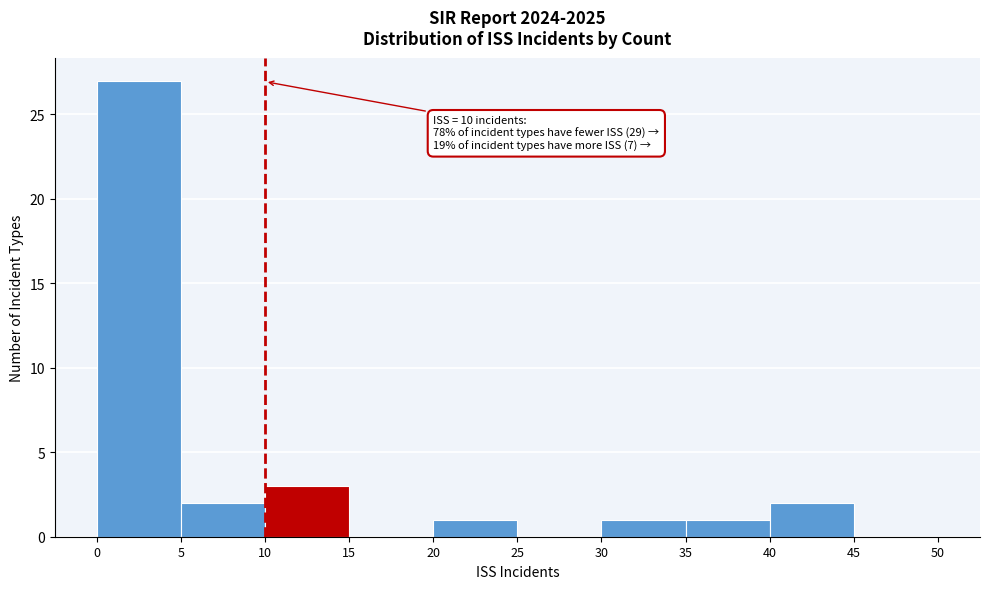

Over which range of the x-axis is the bar tallest?

0 to 5